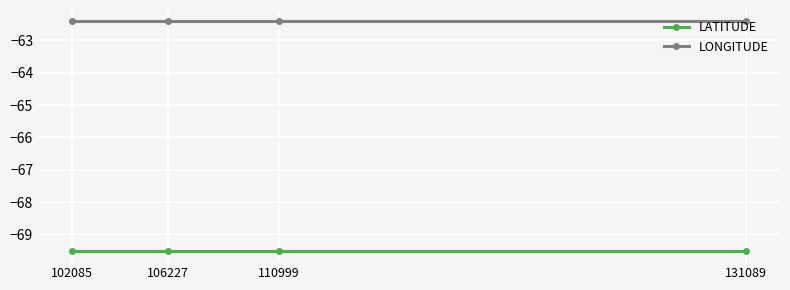

Reading right to left, transcribe all the data shown in this chart.

LATITUDE: -69.5	-69.5	-69.5	-69.5
LONGITUDE: -62.4	-62.4	-62.4	-62.4